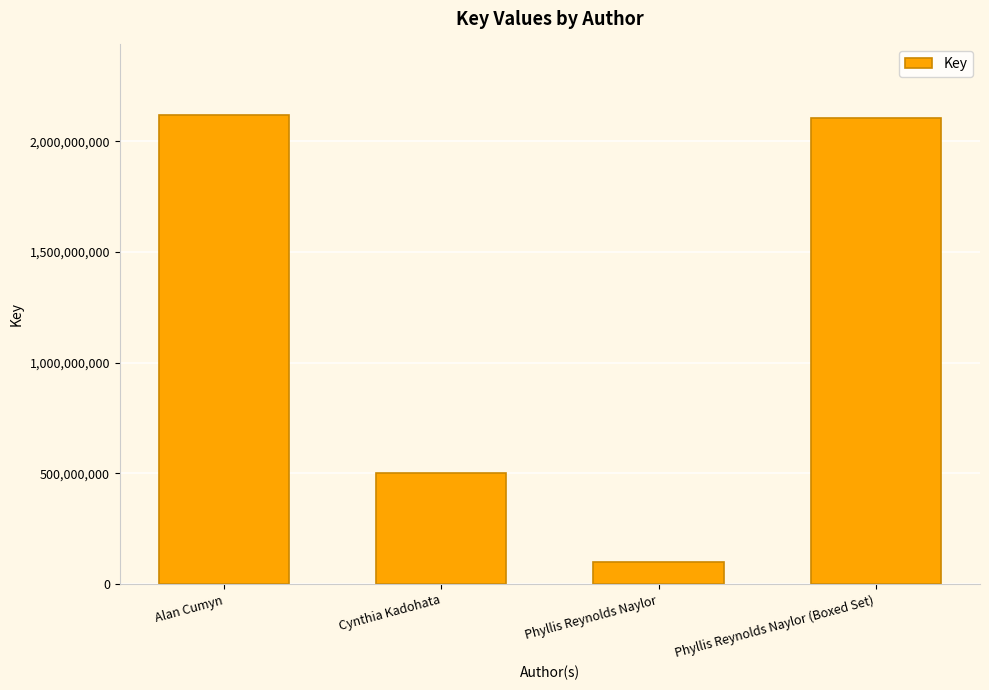

Read the value at Phyllis Reynolds Naylor (Boxed Set), to the nearest 10.

2105722430